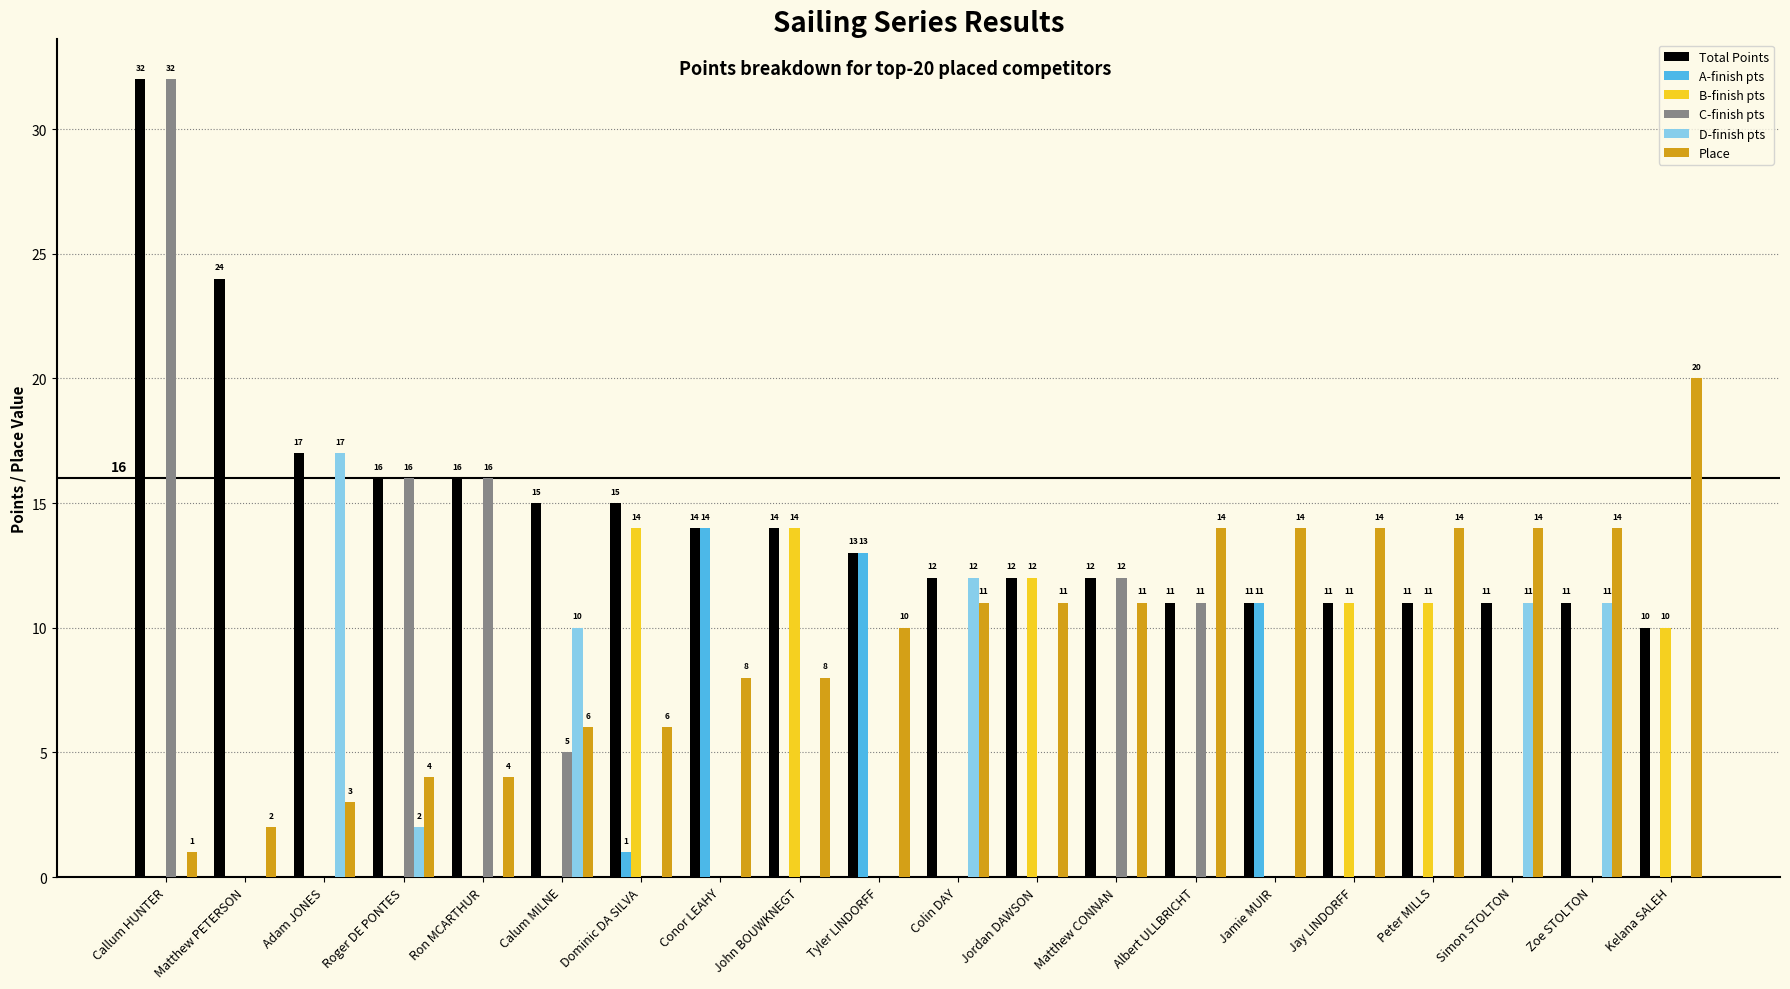

Between Tyler LINDORFF and Jamie MUIR, which series saw the biggest shift?

Place